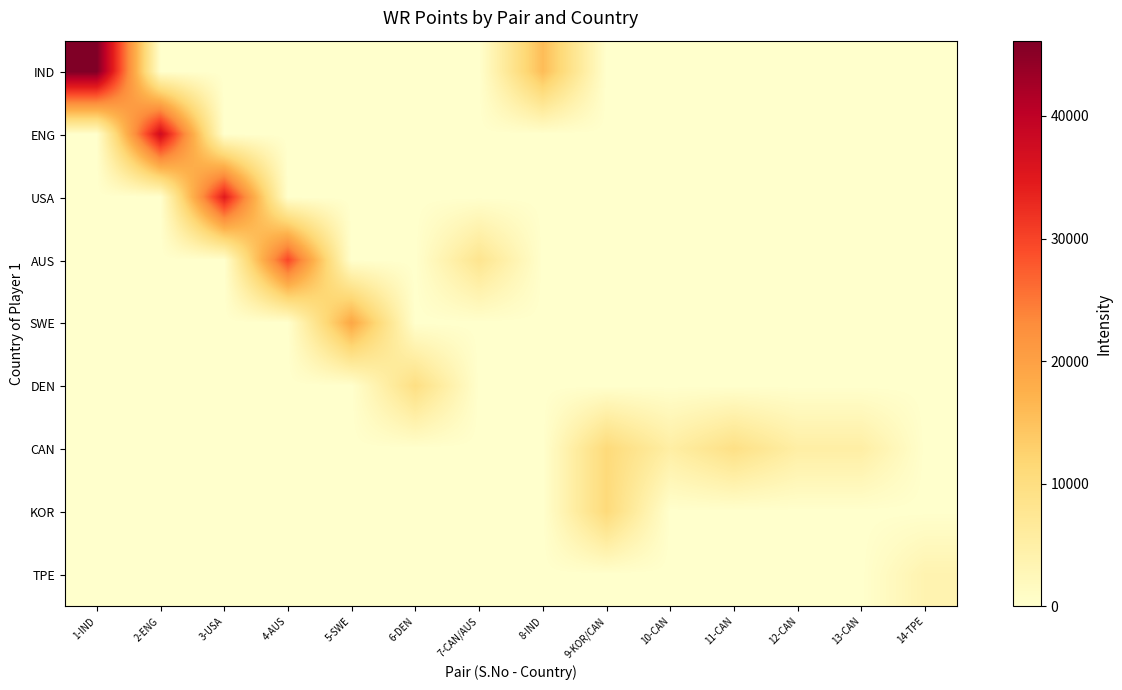

How many data points does each series have?

14